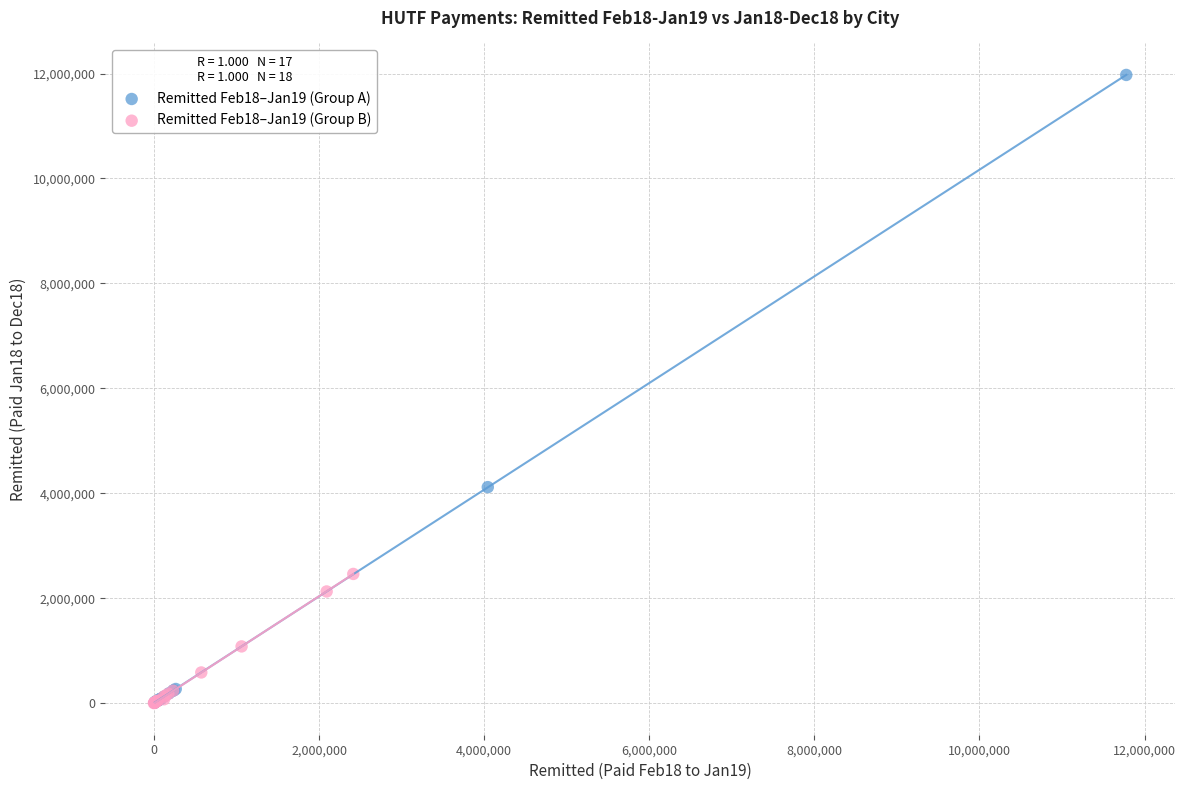

Which series reaches the maximum Y coordinate?

Remitted Feb18–Jan19 (Group A)